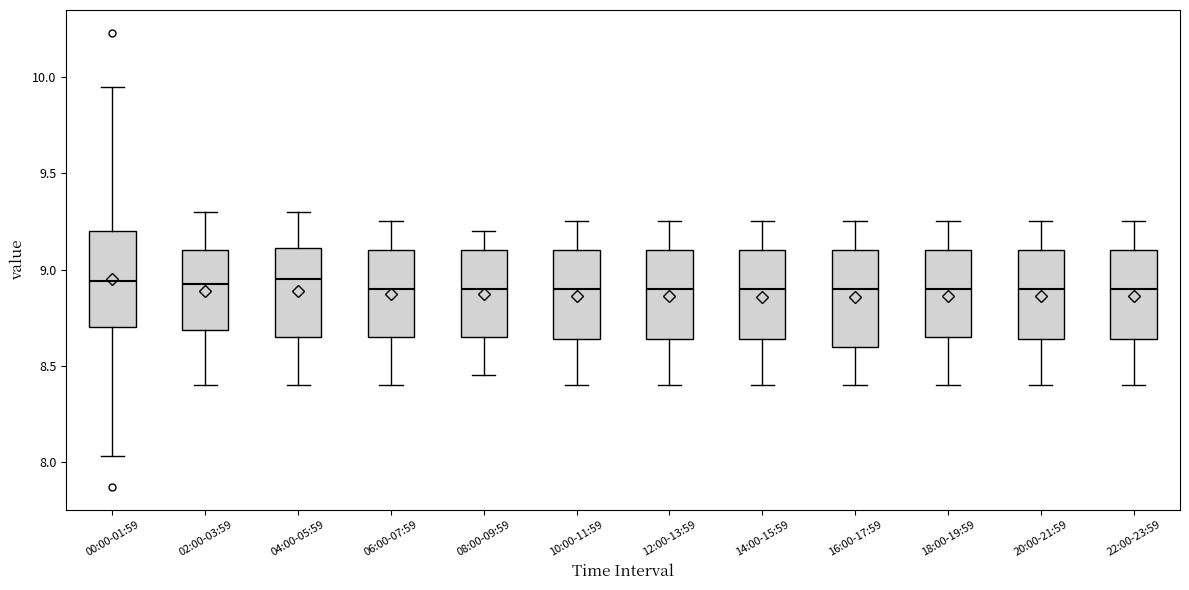

Where is the lower edge of the box for 10:00-11:59 on the y-axis? The values are not printed on the chart, so give them approximately, as read against the axis.

8.65